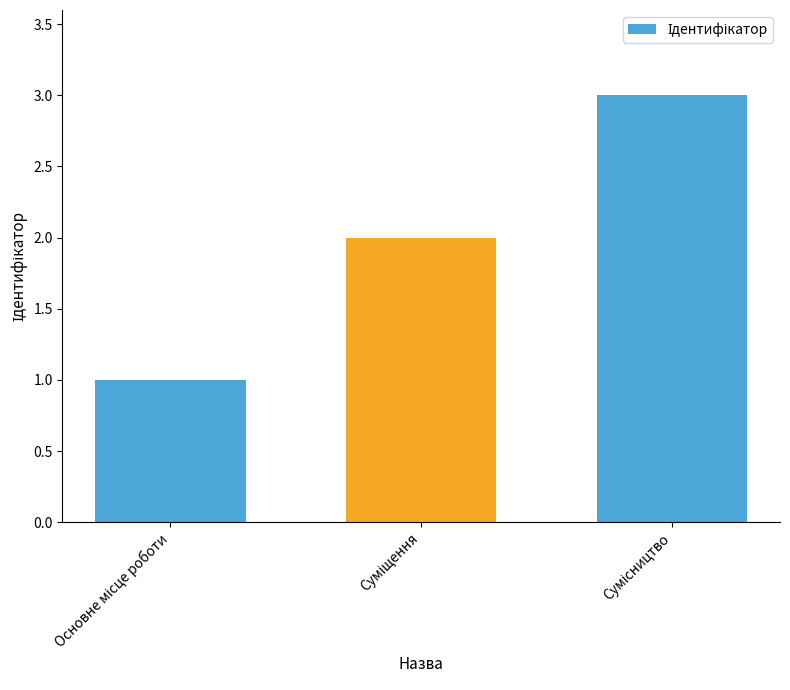

What is the sum of all values?

6